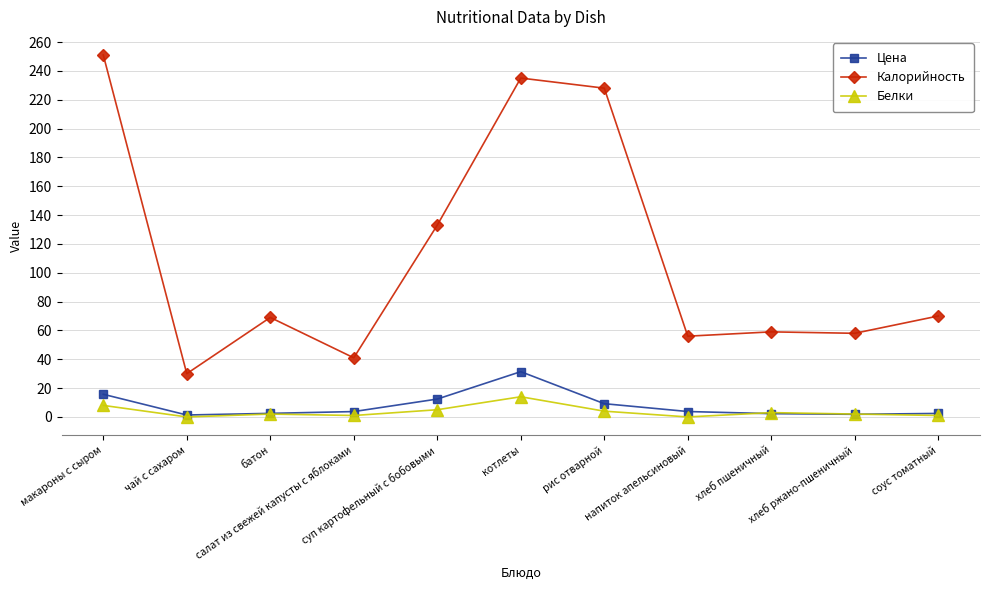

Is the value of Цена at батон greater than the value of Белки at котлеты?

No